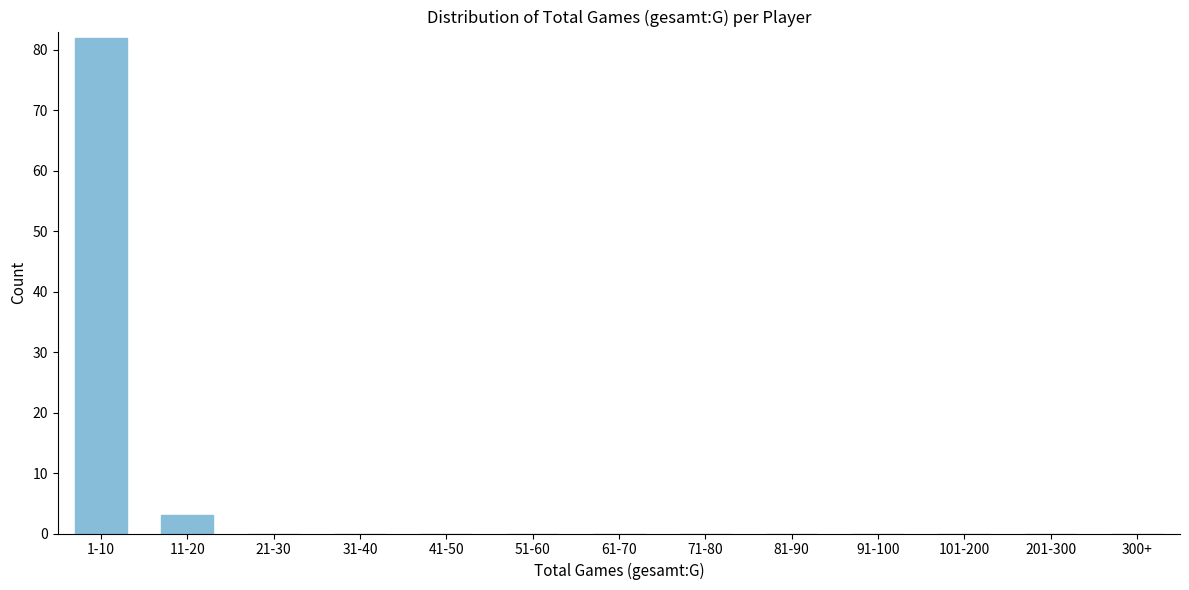

Reading left to right, what are all the values shown in this chart?

1-10=82	11-20=3	21-30=0	31-40=0	41-50=0	51-60=0	61-70=0	71-80=0	81-90=0	91-100=0	101-200=0	201-300=0	300+=0